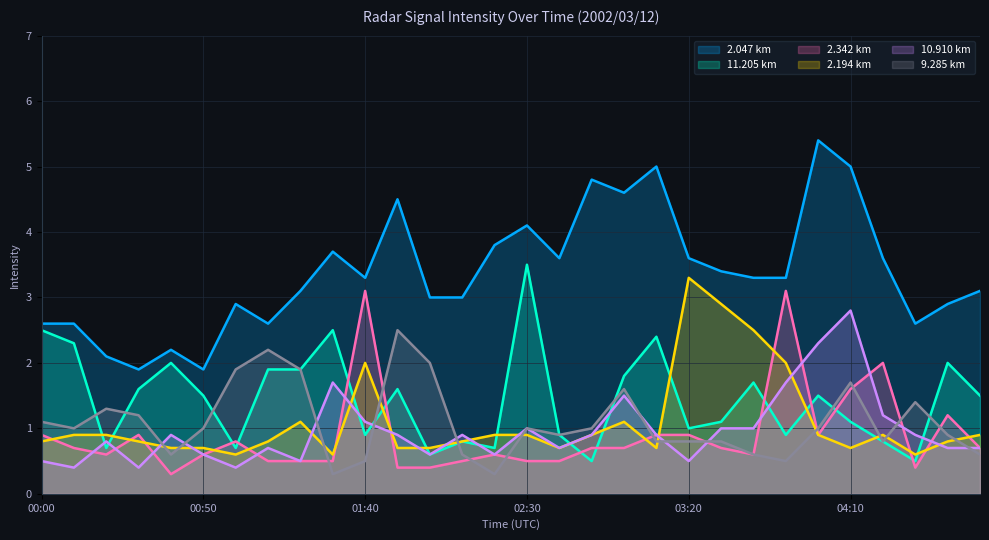

The value of 11.205 at 01:50 is 2.3. True or false?

False